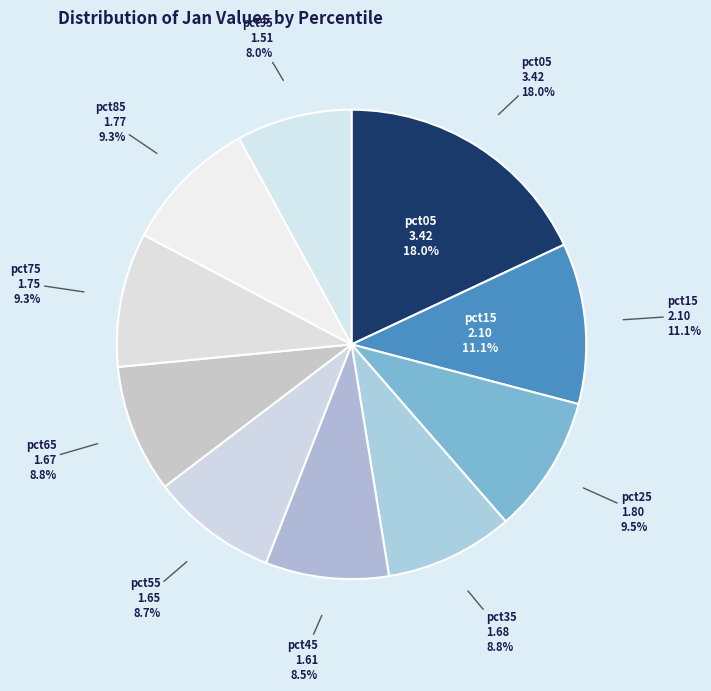

To the nearest percent, what percentage of the pie is pct65?

9%